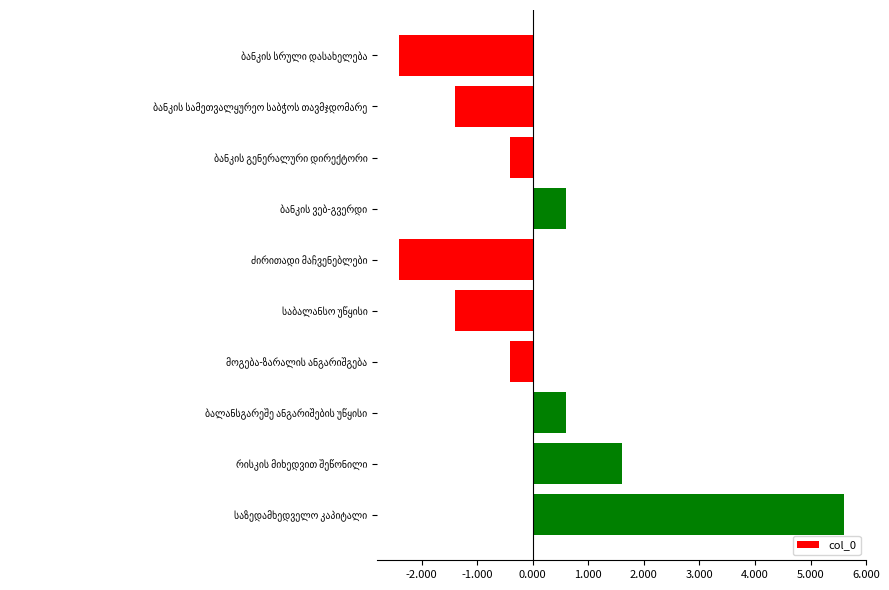

How many positive values are there?

4